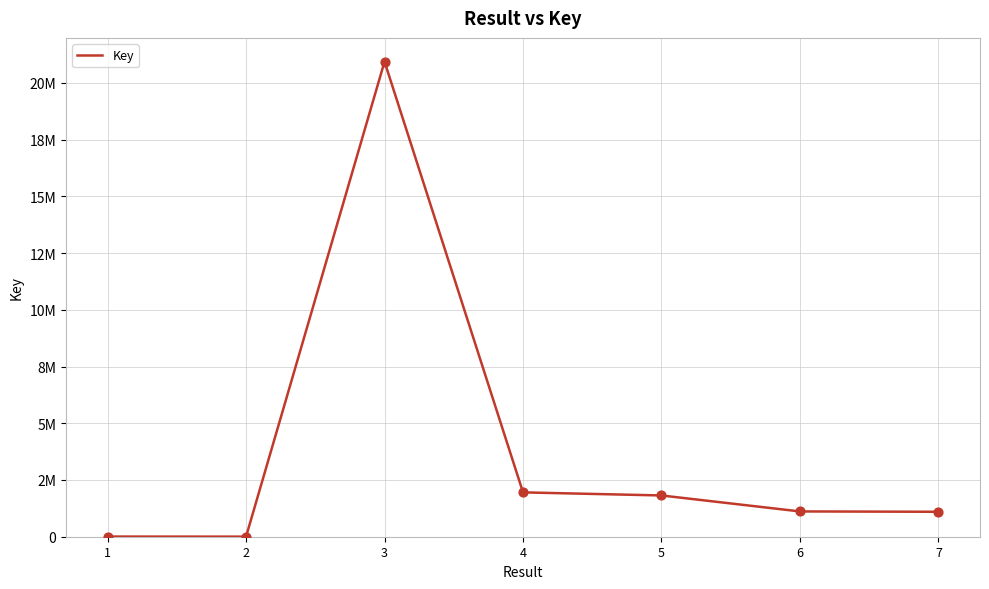

Is this an area chart (filled region under the line)?

No